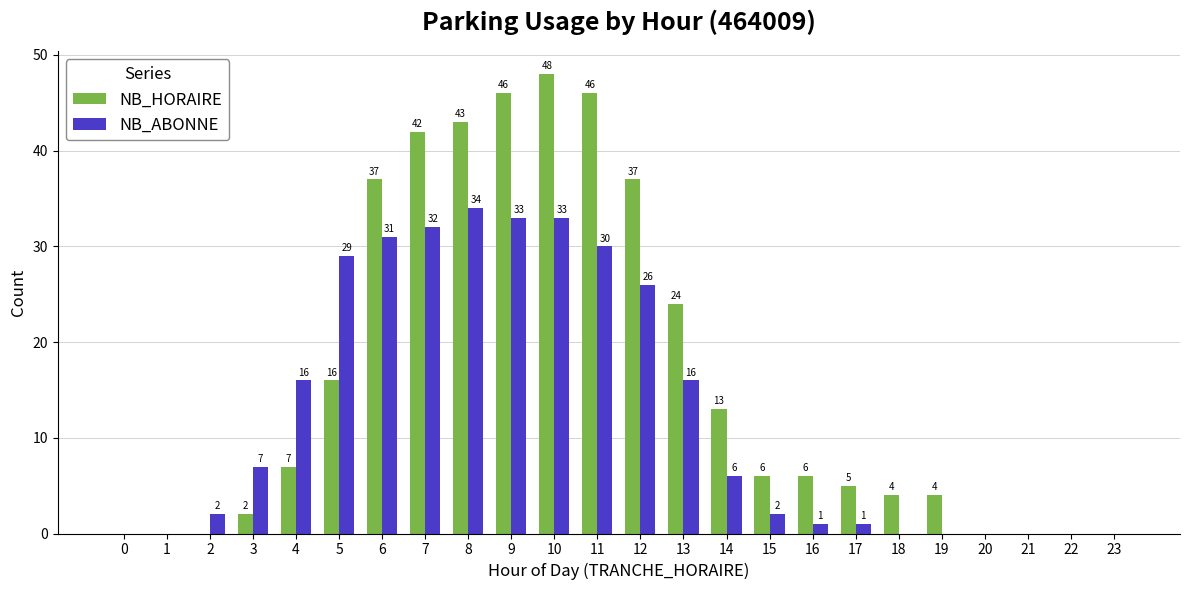

The NB_ABONNE series shows 6 at 14. True or false?

True